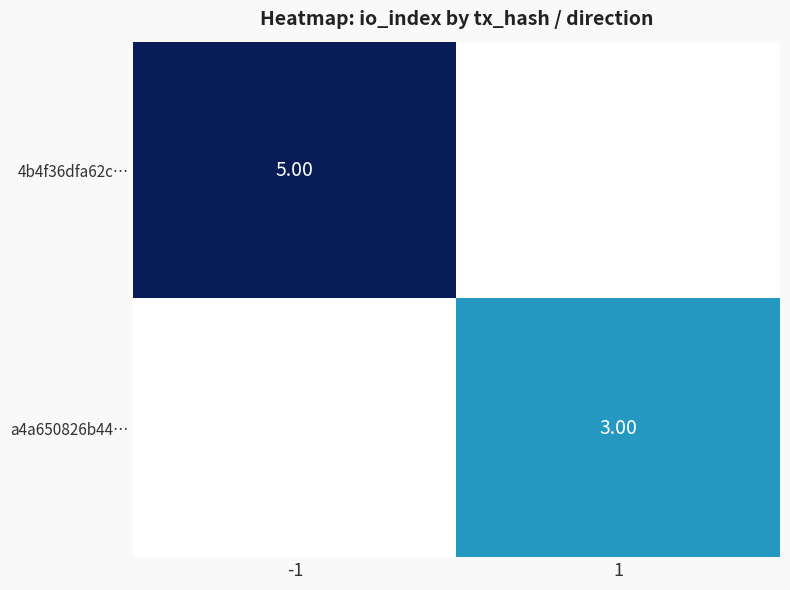

Is the value of 4b4f36dfa62c… at -1 greater than the value of a4a650826b44… at 1?

Yes